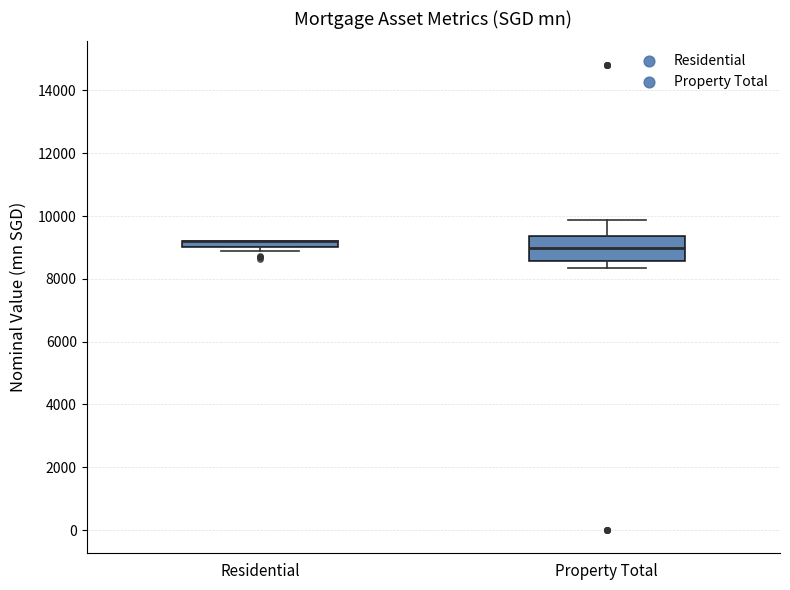

Where does the lower whisker of the box for Property Total end on the y-axis? The values are not printed on the chart, so give them approximately, as read against the axis.

8400